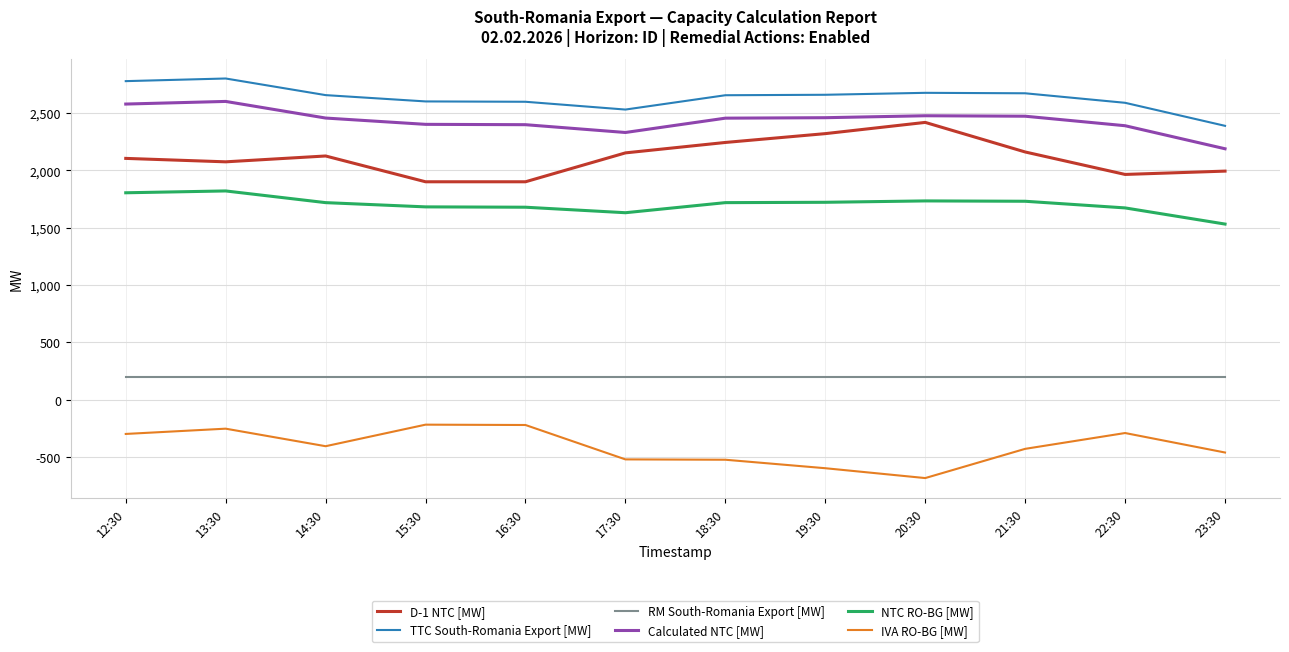

What is the total value across all series at 20:30?

8818